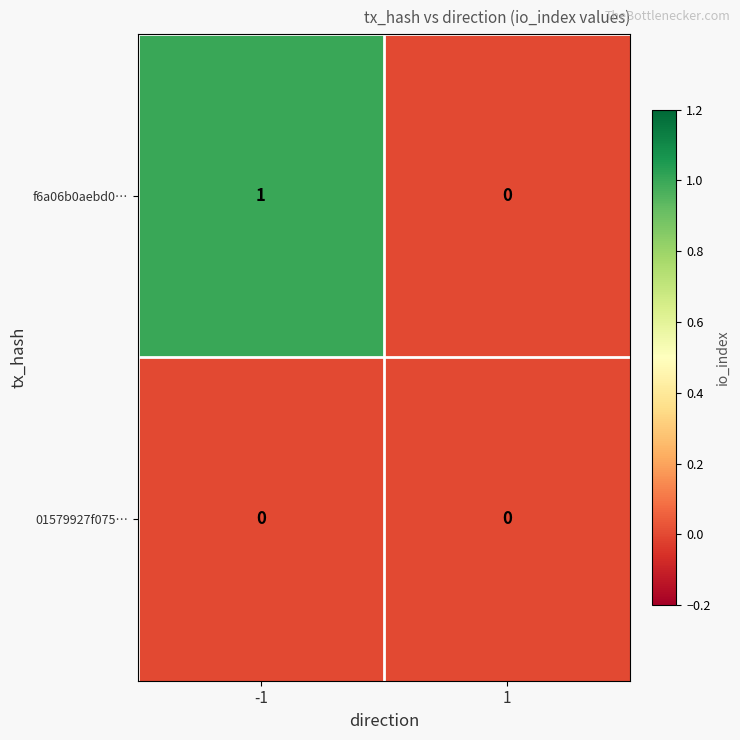

Reading right to left, list all the values displayed in this chart.

f6a06b0aebd0…: 0	1
01579927f075…: 0	0